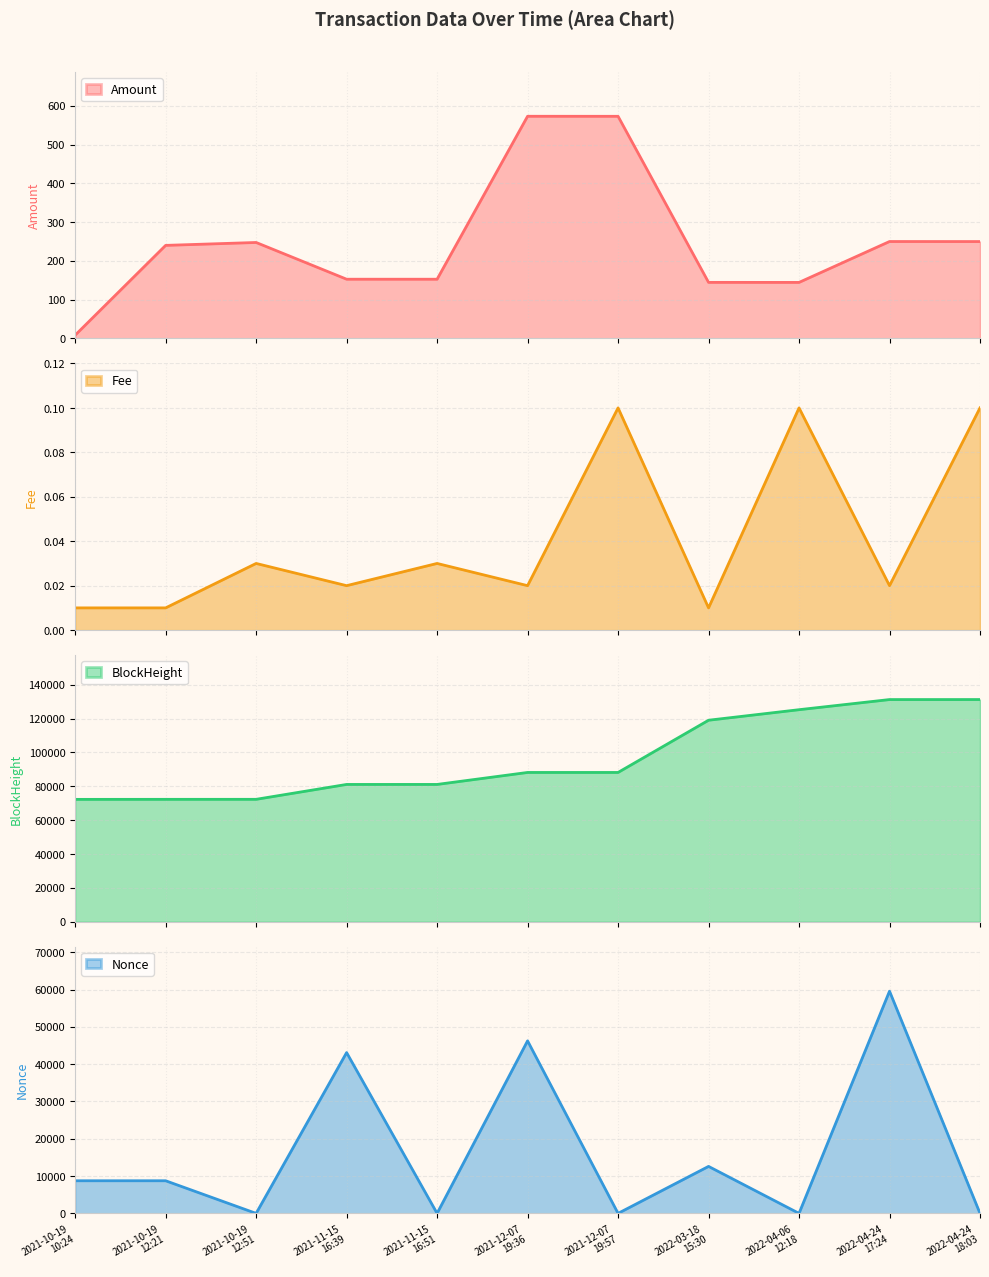

Which series ends up on top after the final intersection of Nonce and Amount?

Amount